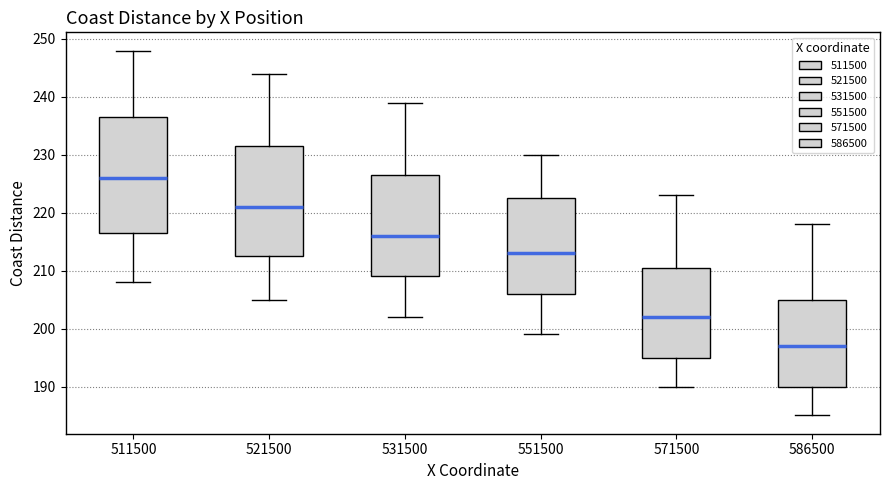

Reading left to right, read every box against the y-axis: the position of its median line, the range the box covers, and the ends of its whiskers. The values are not printed on the chart, so give them approximately, as read against the axis.

511500: median 226, box 217 to 237, whiskers 208 to 248
521500: median 221, box 213 to 232, whiskers 205 to 244
531500: median 216, box 209 to 227, whiskers 202 to 239
551500: median 213, box 206 to 223, whiskers 199 to 230
571500: median 202, box 195 to 211, whiskers 190 to 223
586500: median 197, box 190 to 205, whiskers 185 to 218